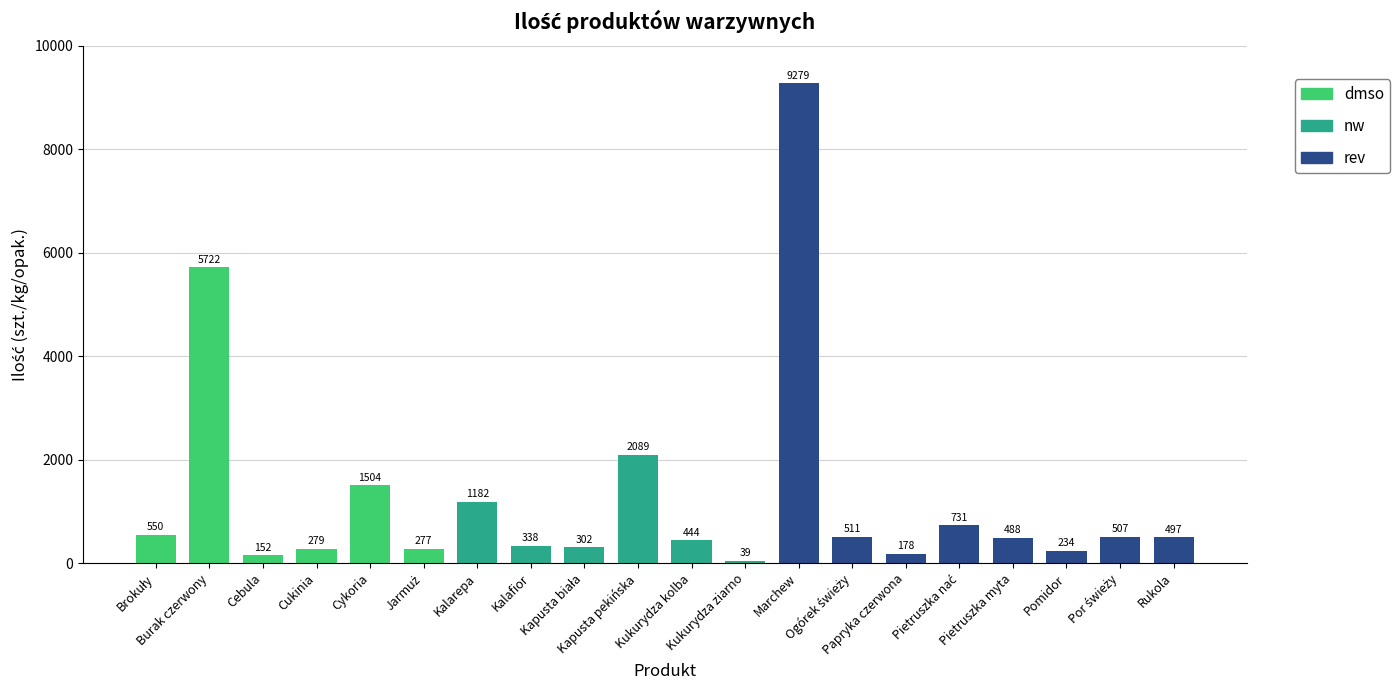

What is the difference between the maximum and second lowest values?

9127